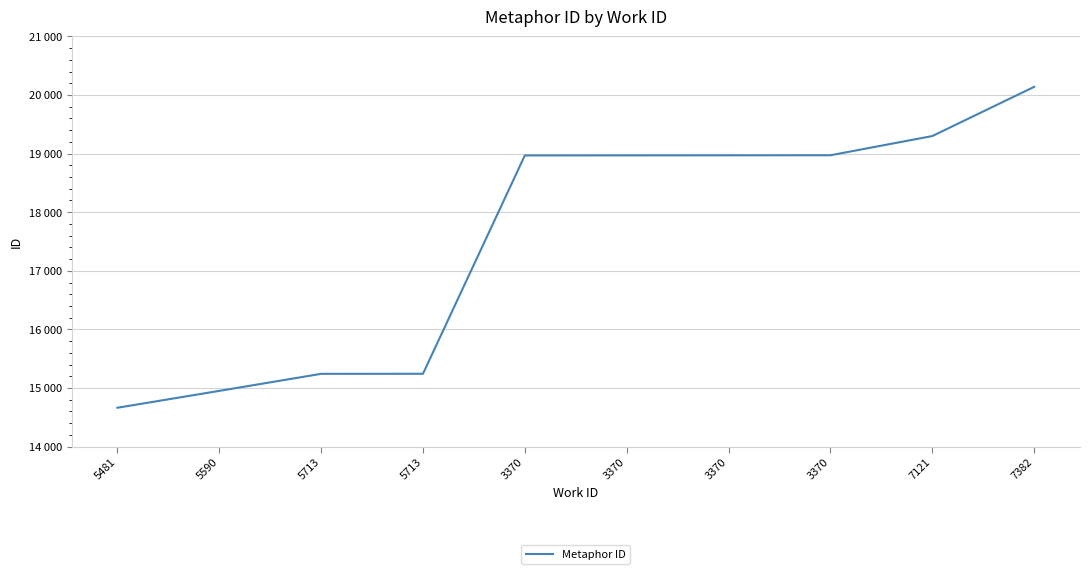

Does the chart have visible grid lines?

Yes